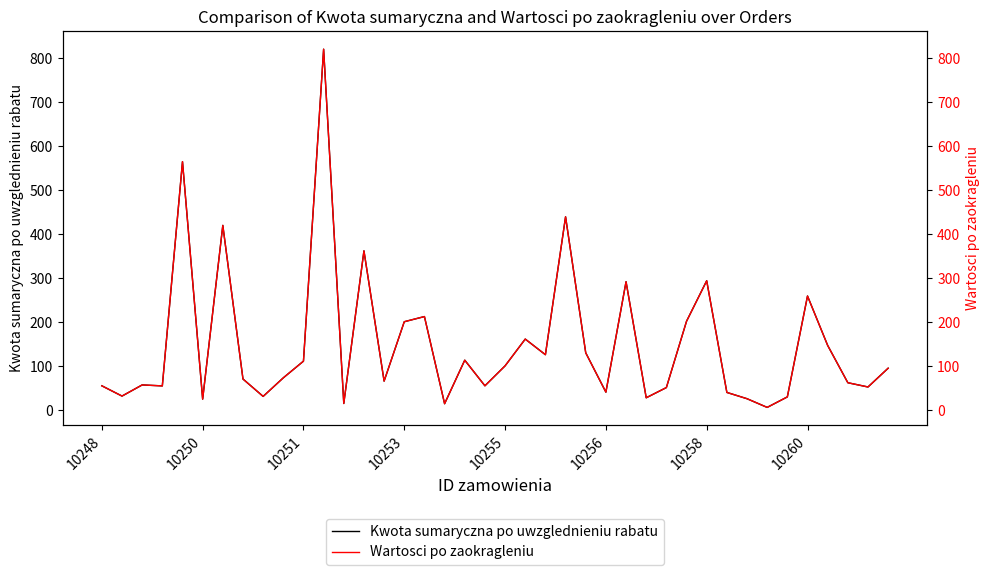

Does the chart display data point markers on the line(s)?

No